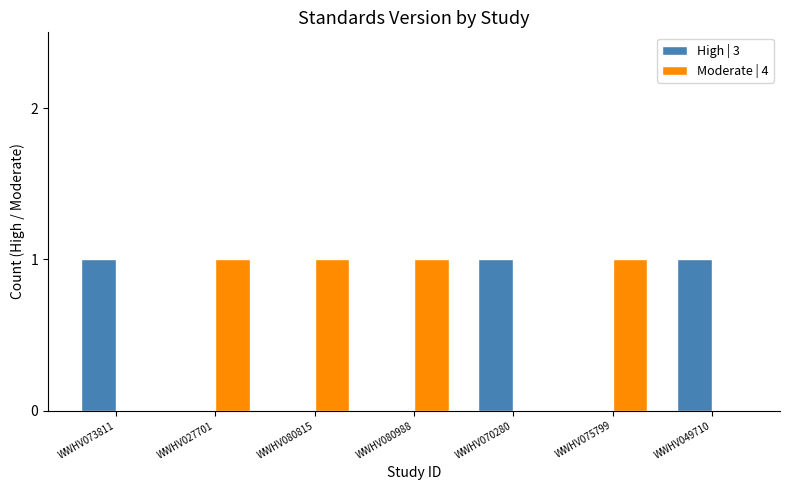

How many groups of bars are there?

7